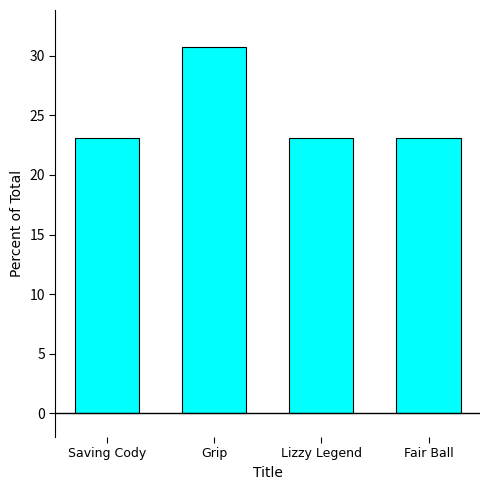

What is the sum of all values?

100.0